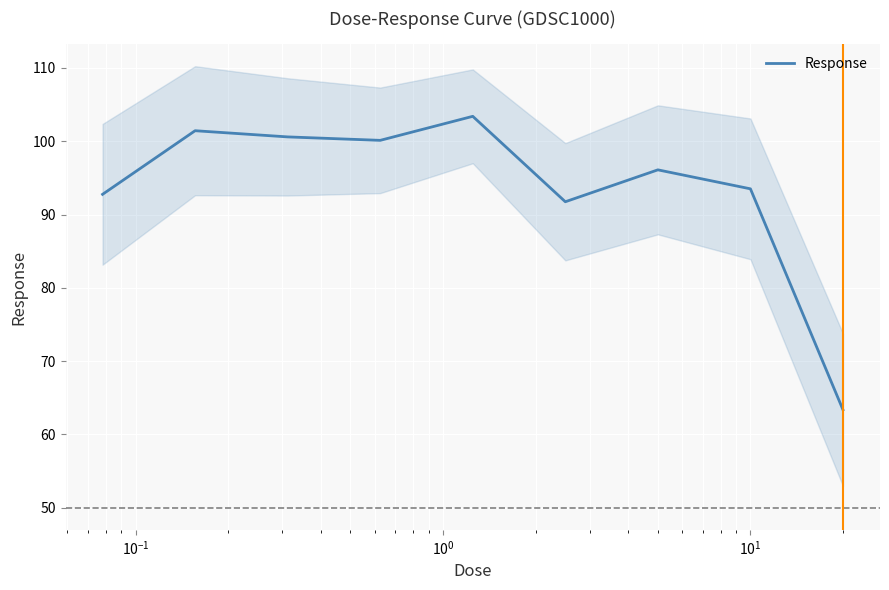

How many lines are shown in the chart?

1